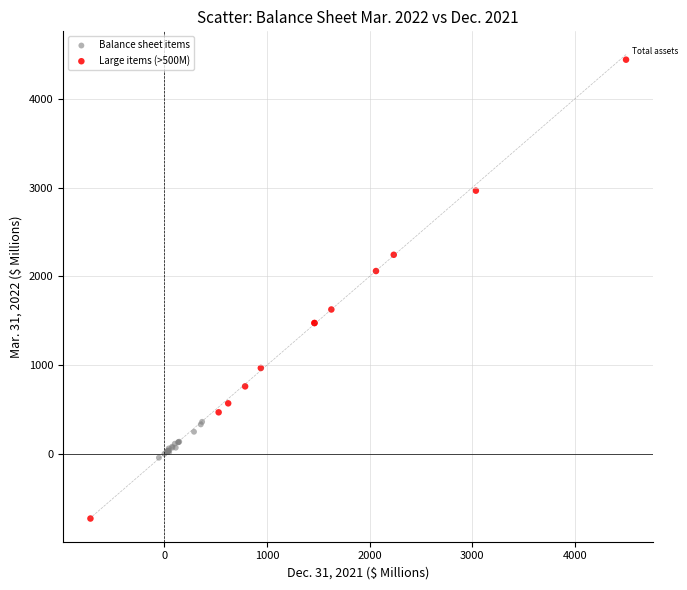

Which series reaches the minimum Y coordinate?

Large items (>500M)